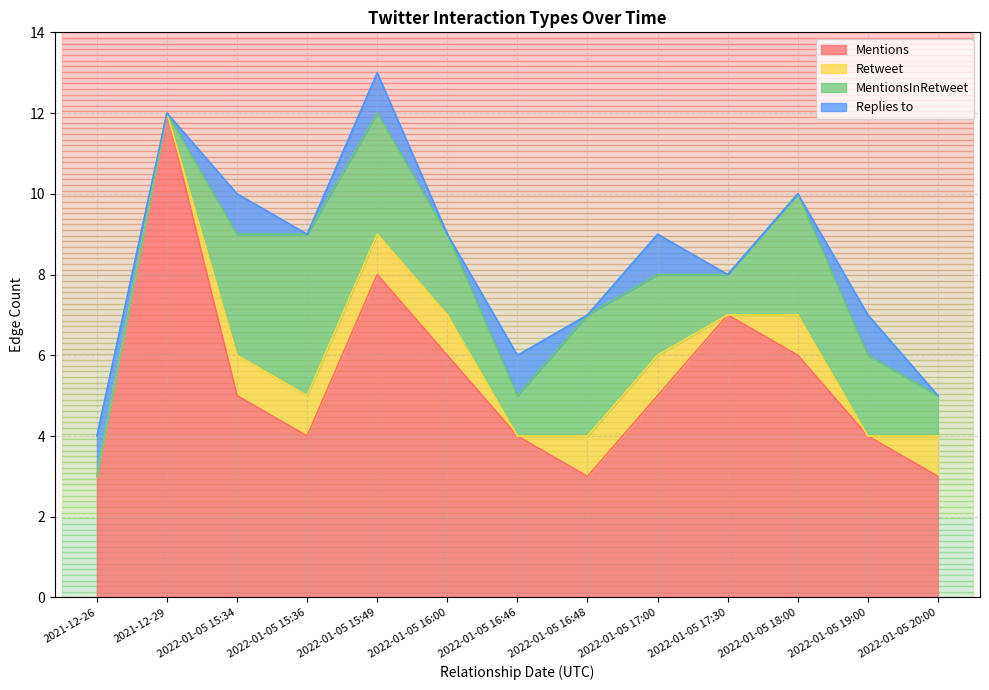

What is the difference between the highest and lowest values at 2021-12-29?

12